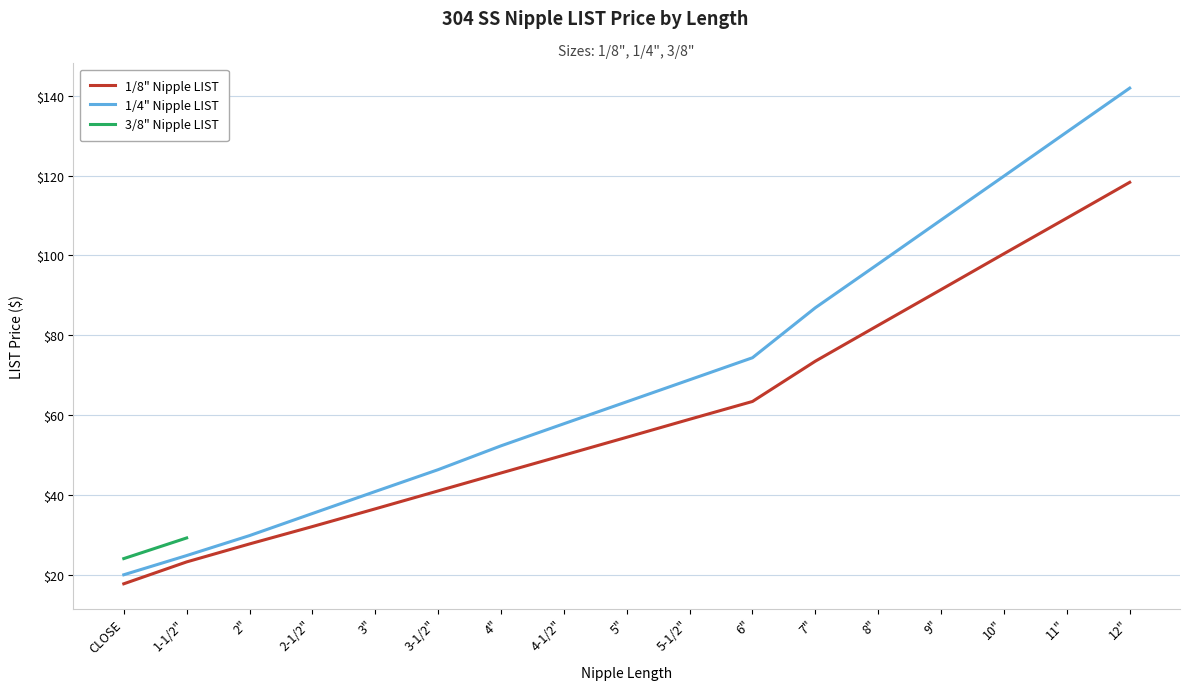

The value of 1/8" Nipple LIST at 5" is 75.2. True or false?

False